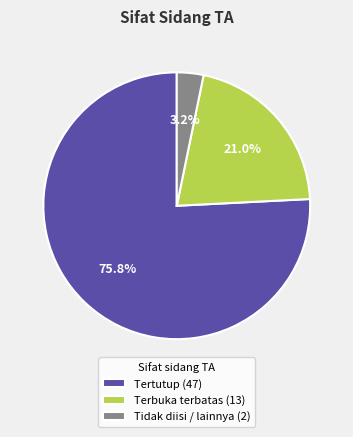

Which has a higher value, Tidak diisi / lainnya (2) or Tertutup (47)?

Tertutup (47)